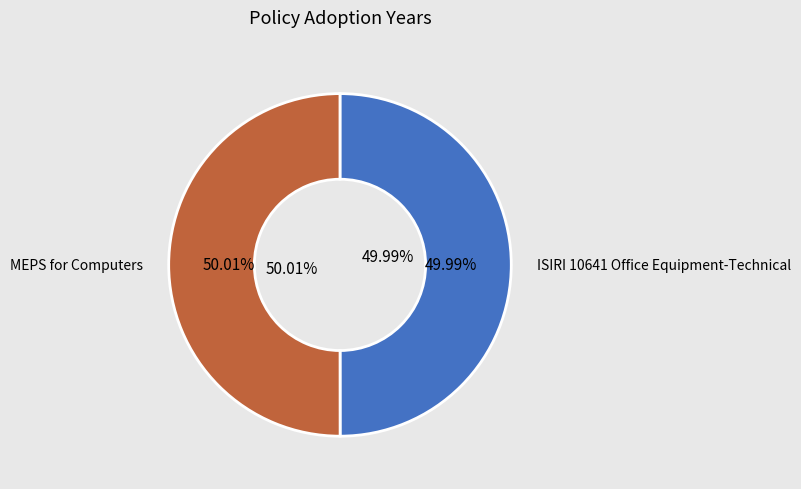

To the nearest percent, what is the average slice percentage?

50%